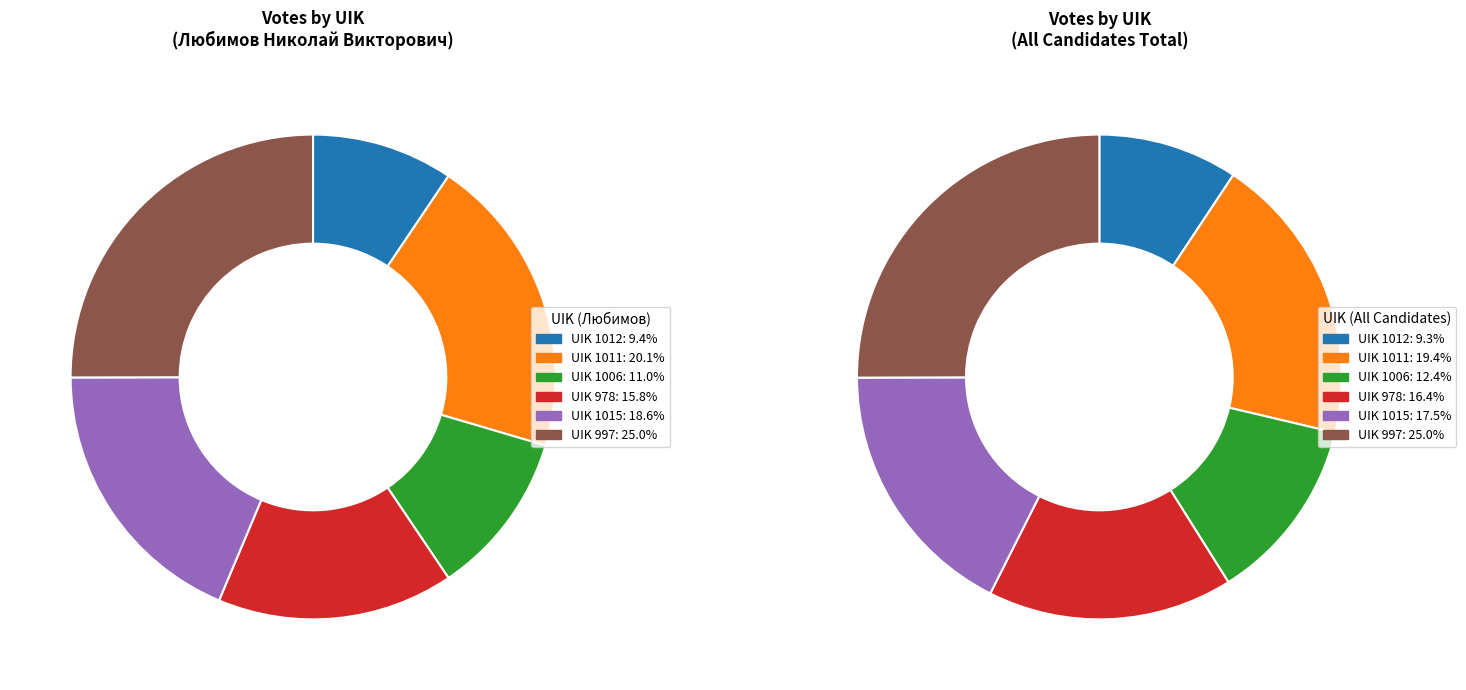

Between 1015 and 1011, which is larger?

1011